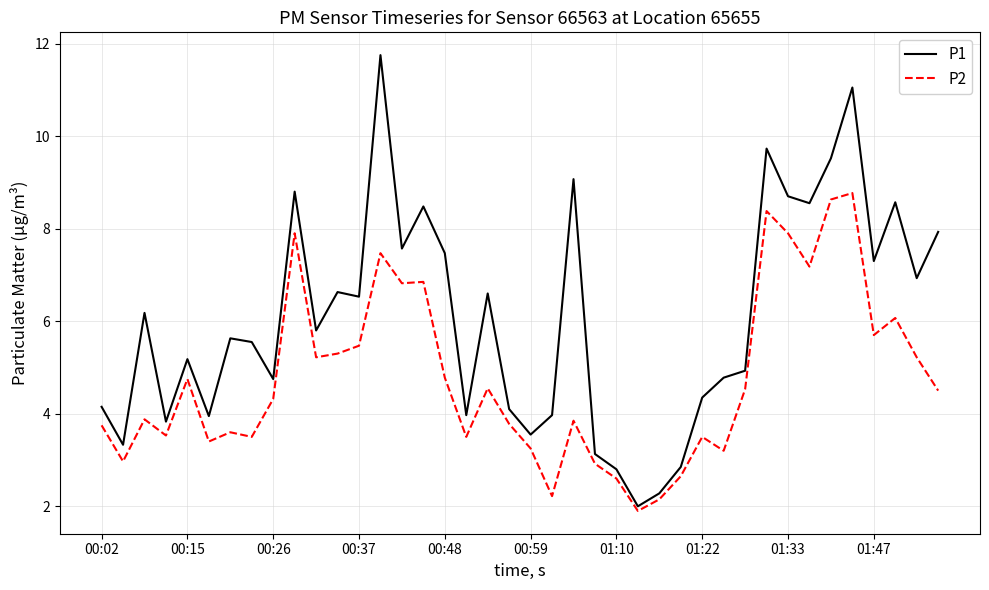

At how many categories does at least one series exceed 9?

5